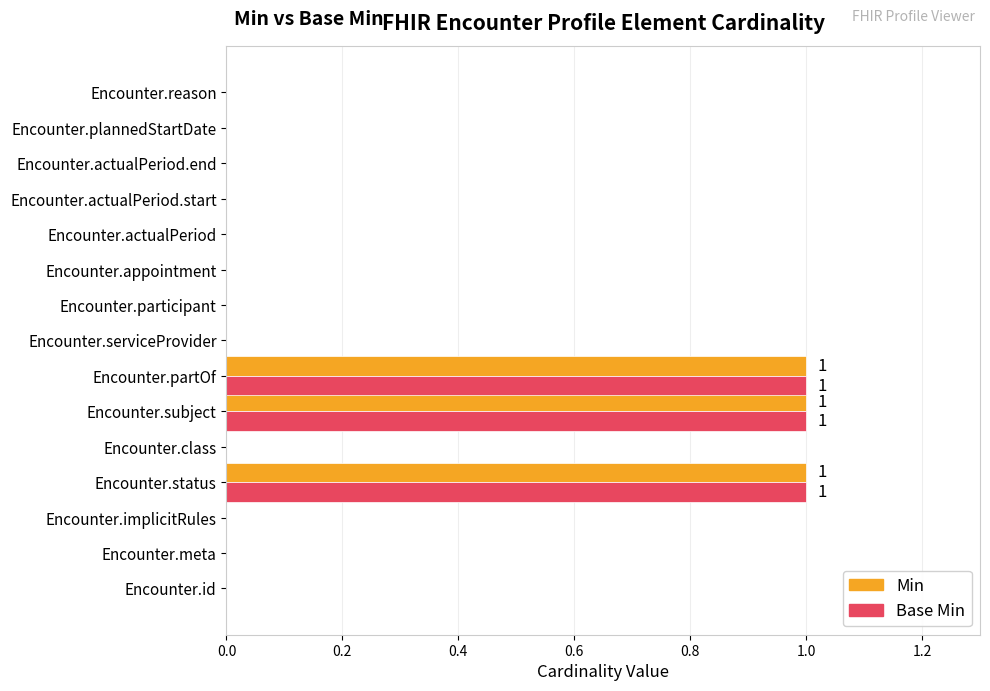

Is it true that Base Min equals 0 at Encounter.participant?

True